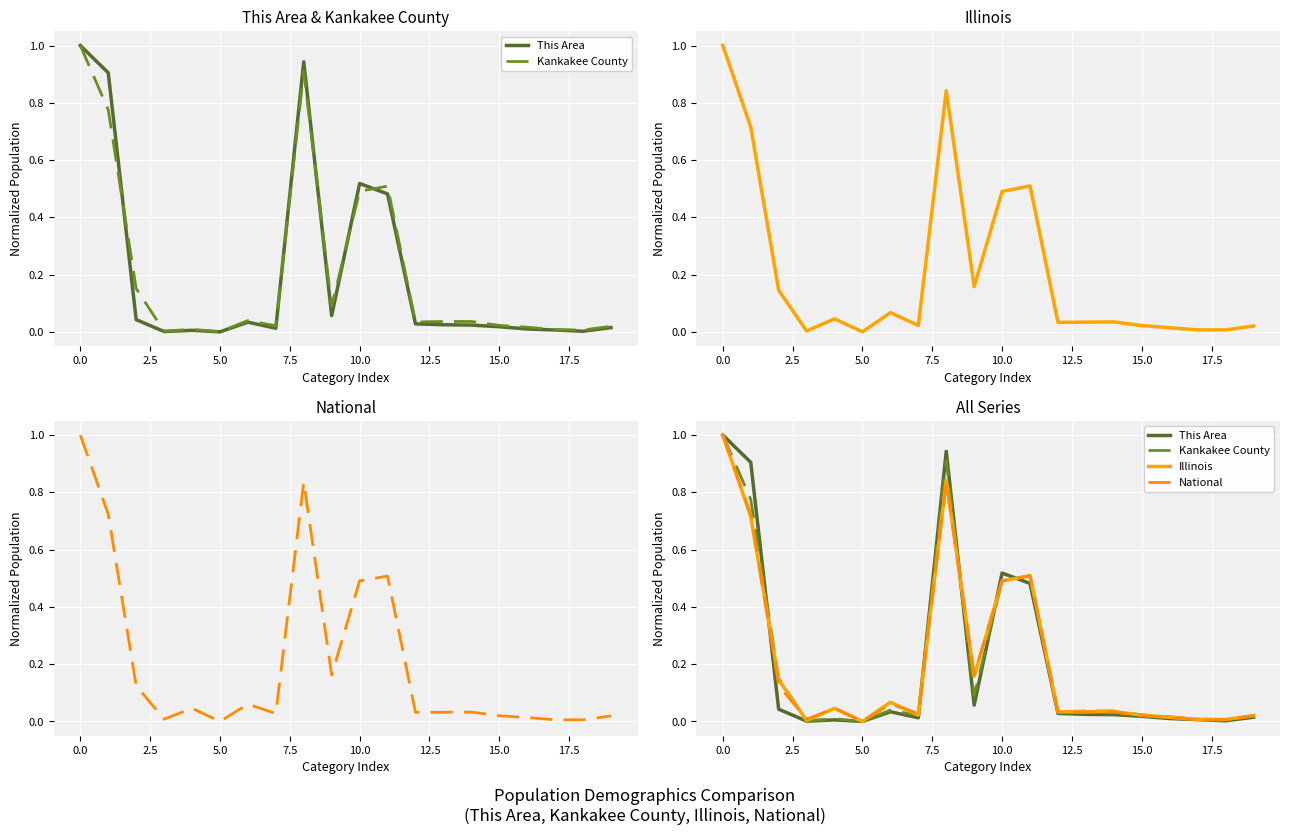

What is the average value of the National series?

0.2